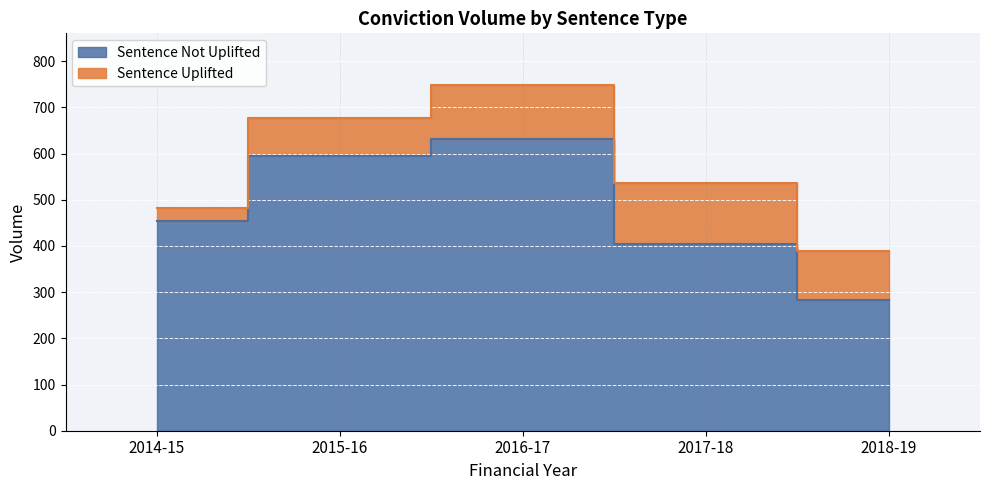

Which label corresponds to the smallest value in the chart?

2018-19